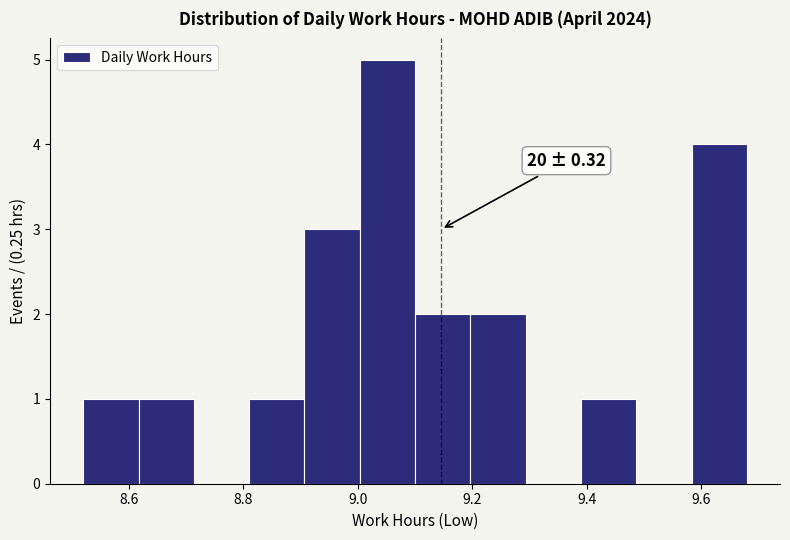

Which range on the x-axis has the tallest bar?

9.00 to 9.10